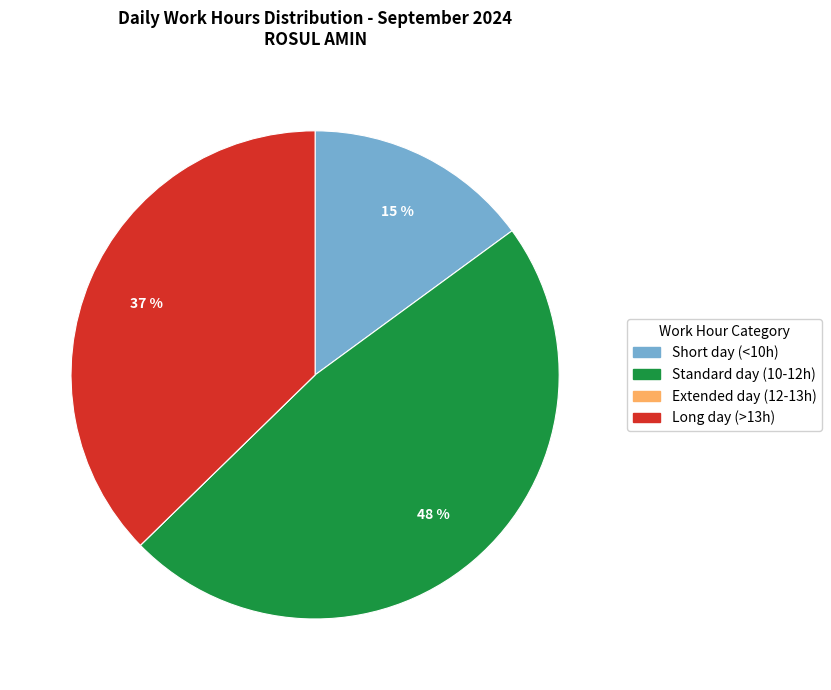

To the nearest percent, what is the difference between the largest and smallest slice percentages?

48%